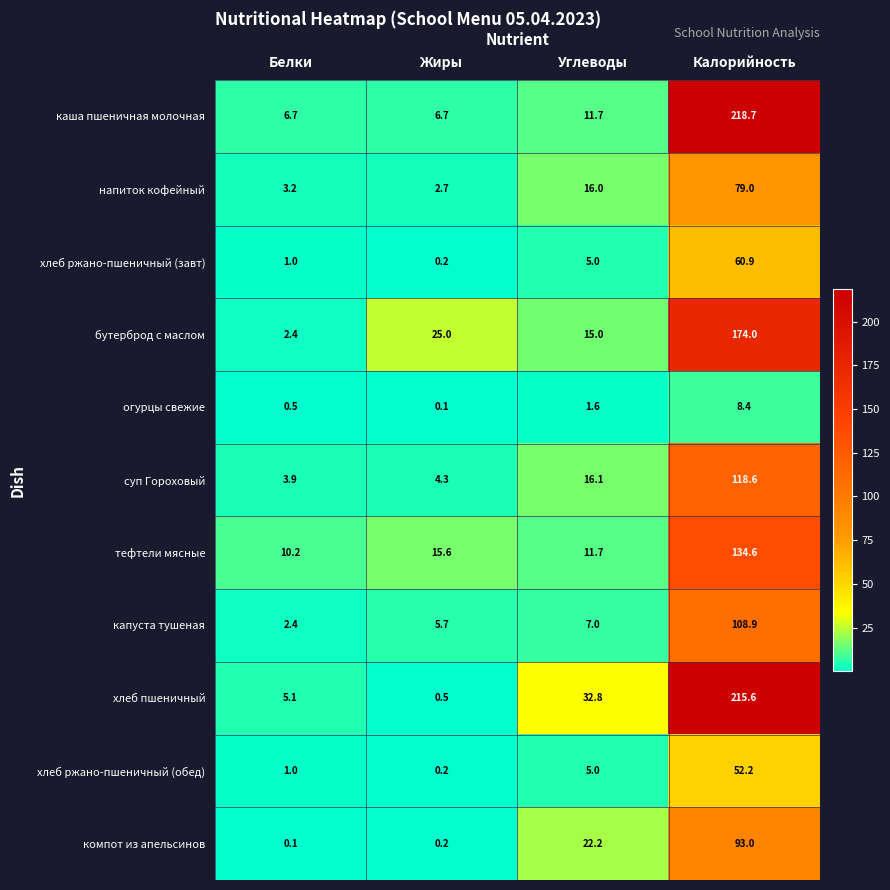

At how many categories does at least one series exceed 161?

1